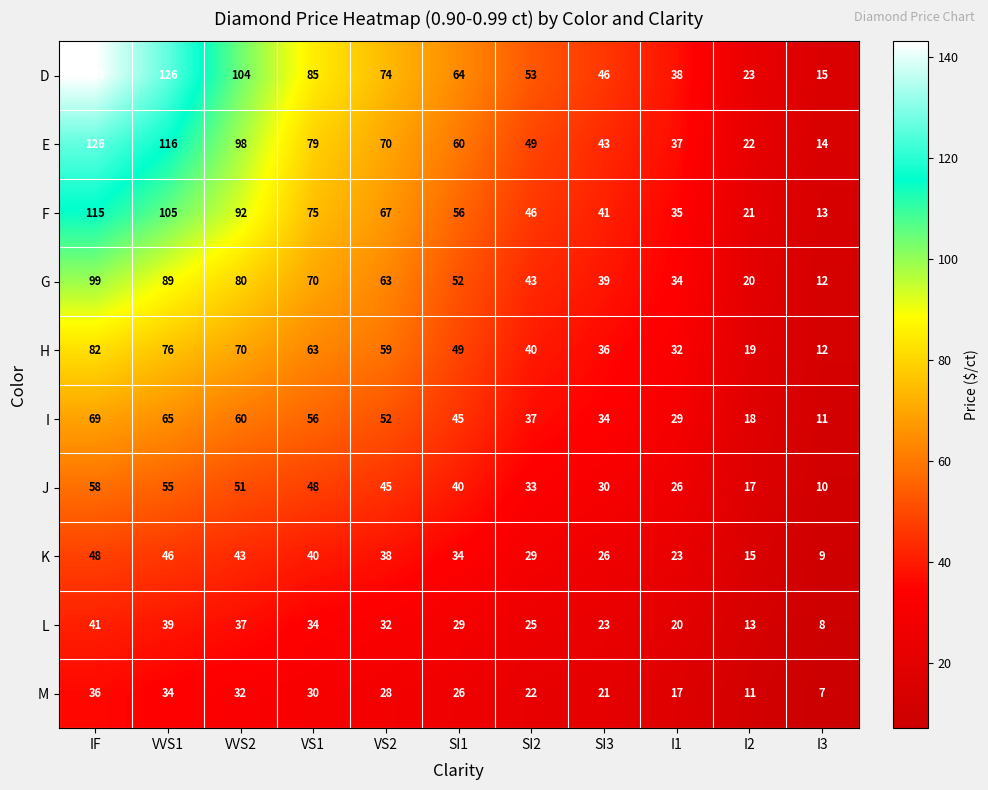

At which label does G first exceed 52?

IF